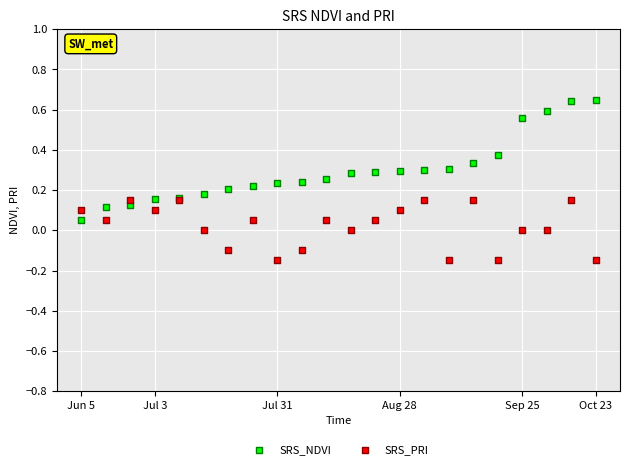

Which series reaches the maximum Y coordinate?

SRS_NDVI